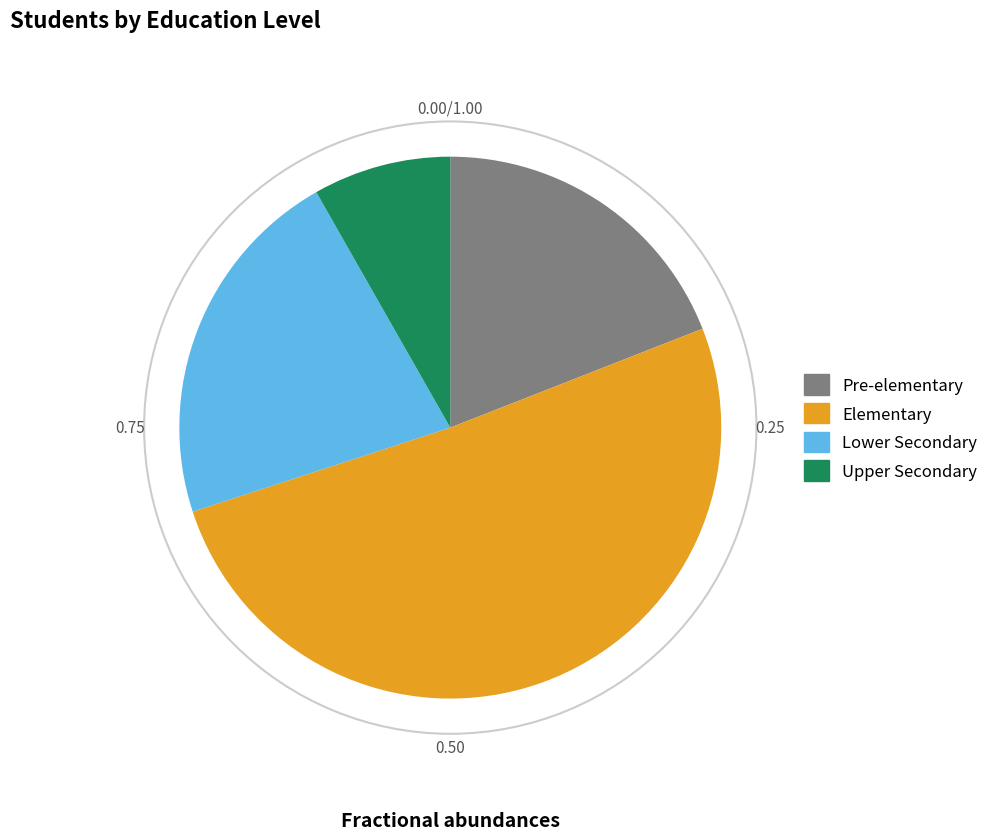

Combined, do Upper Secondary and Pre-elementary account for over 50%?

No